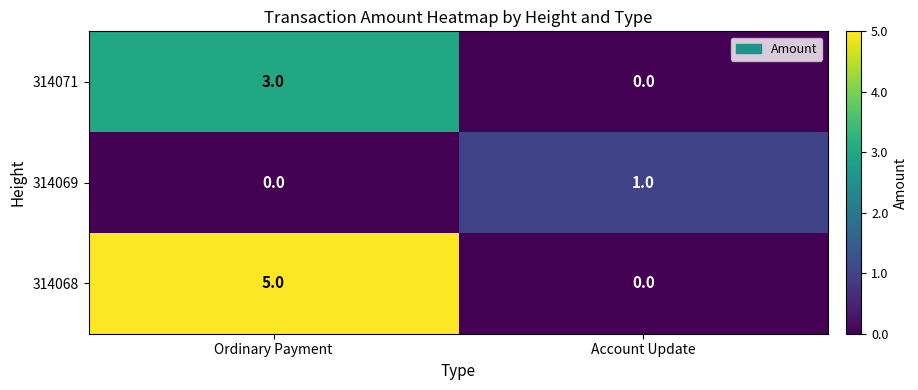

What is the difference between the 314071 values at Account Update and Ordinary Payment?

3